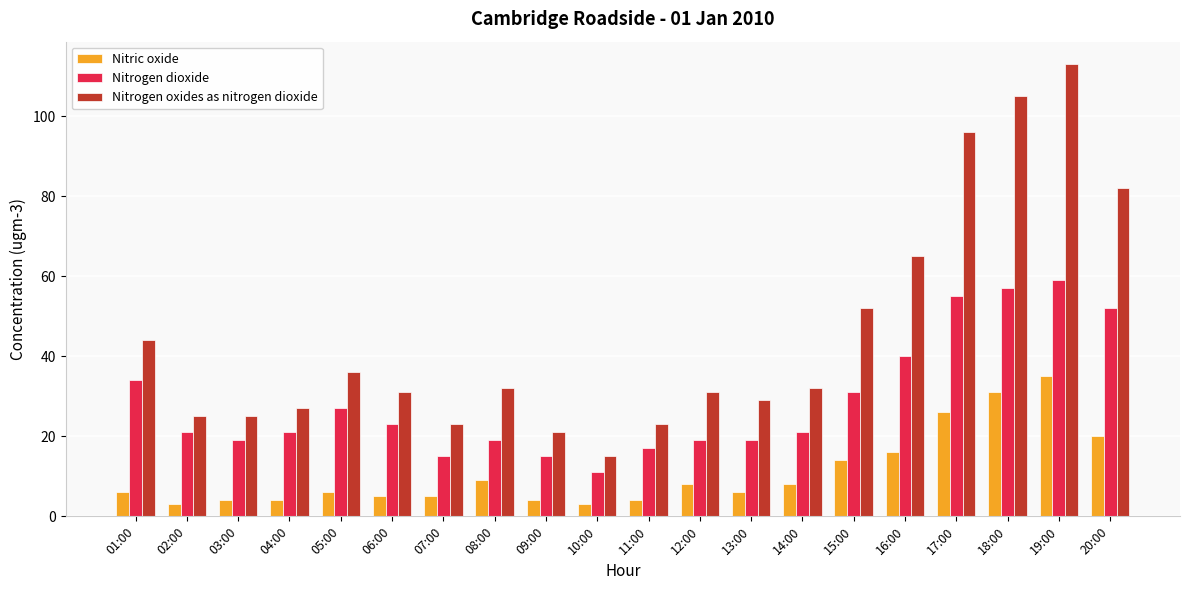

What is the total value across all series at 19:00?

207